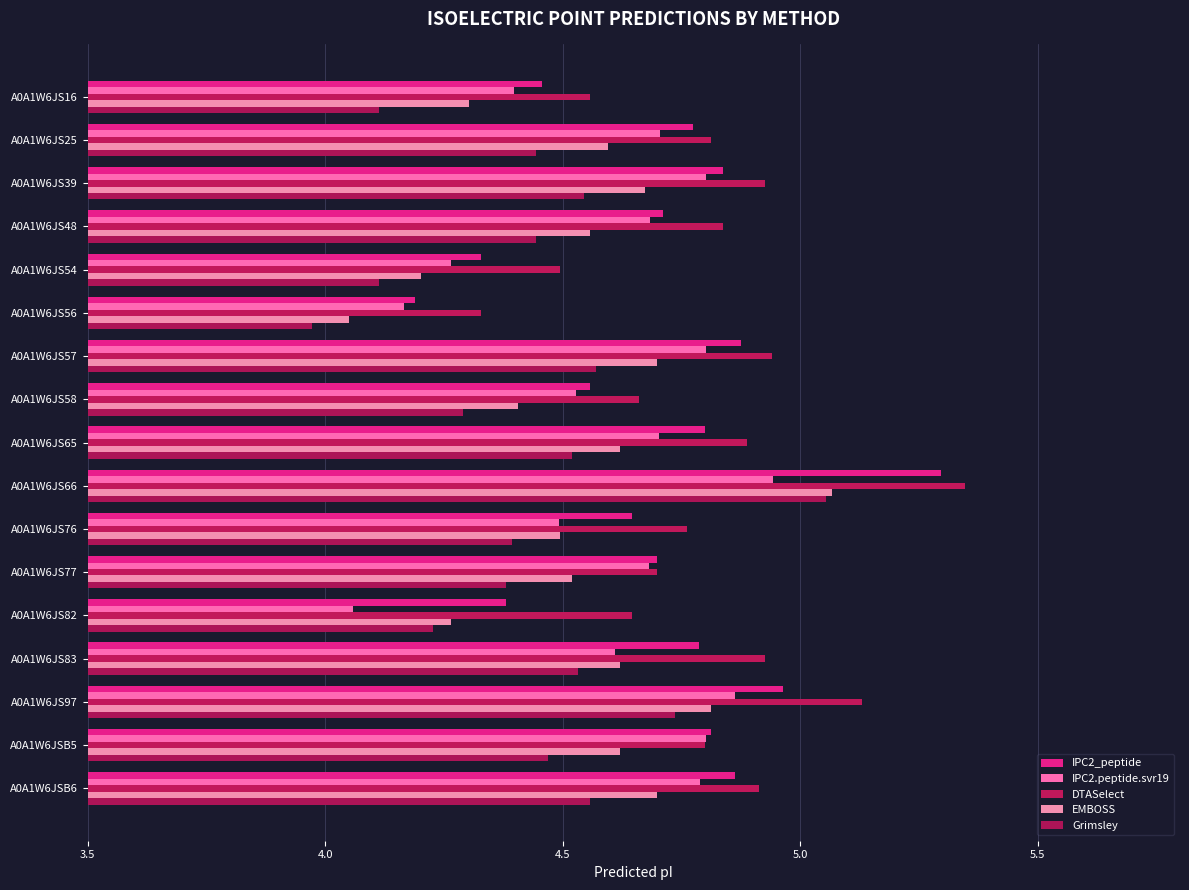

How many data points does each series have?

17